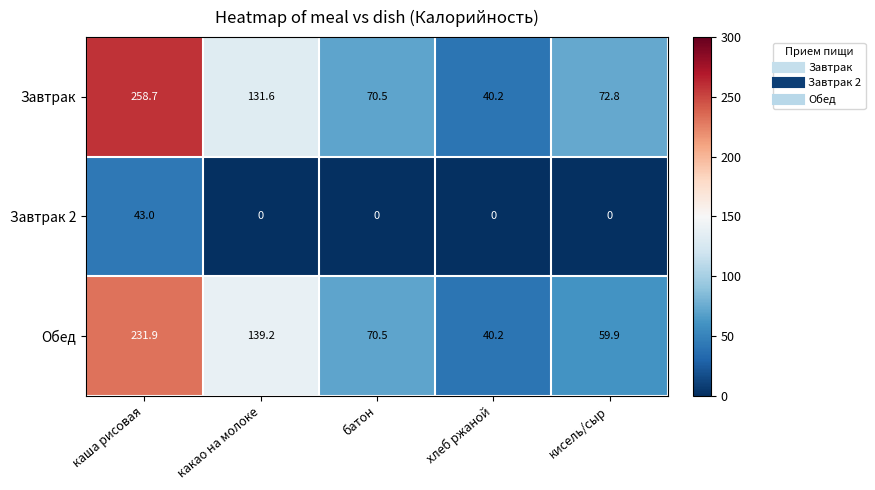

At how many categories does at least one series exceed 67?

4